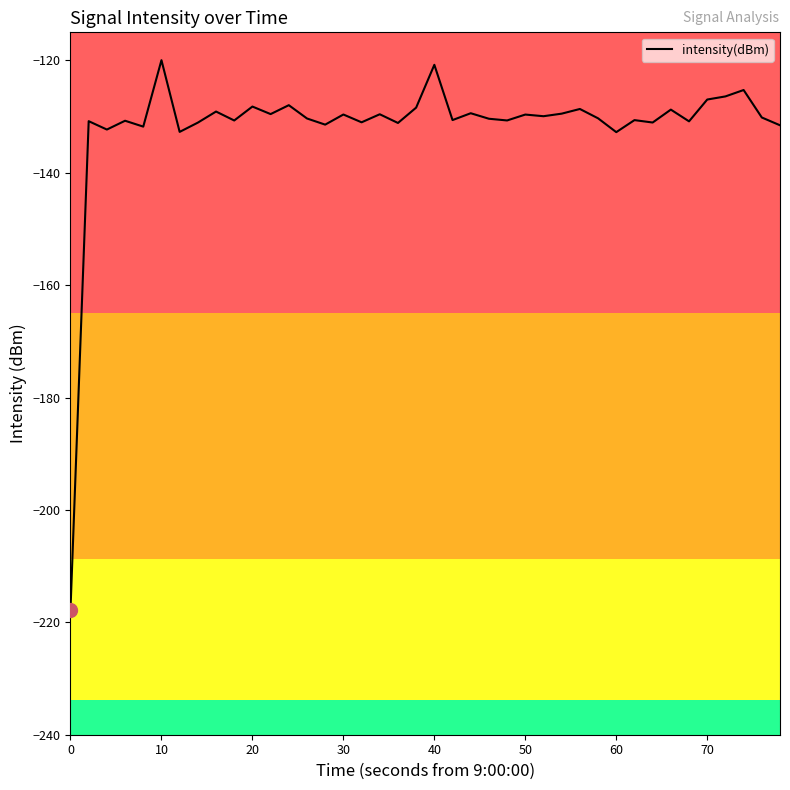

What is the difference between the maximum and minimum values?

97.8